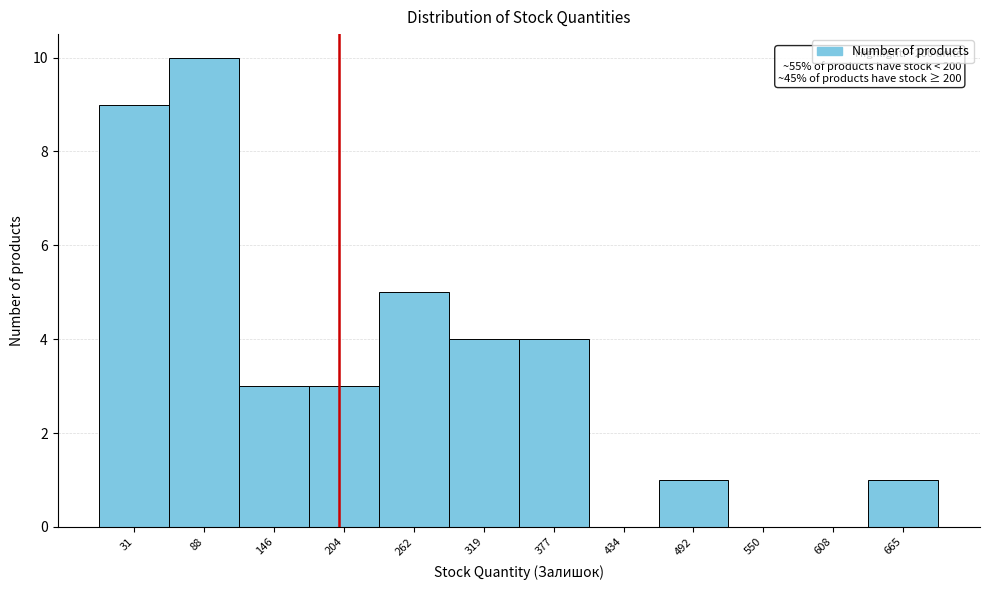

Which range on the x-axis has the tallest bar?

60 to 120